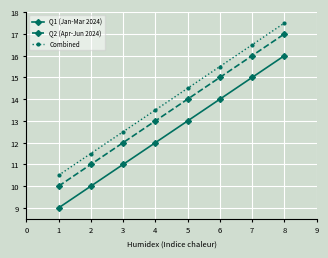

How many data points does each series have?

8